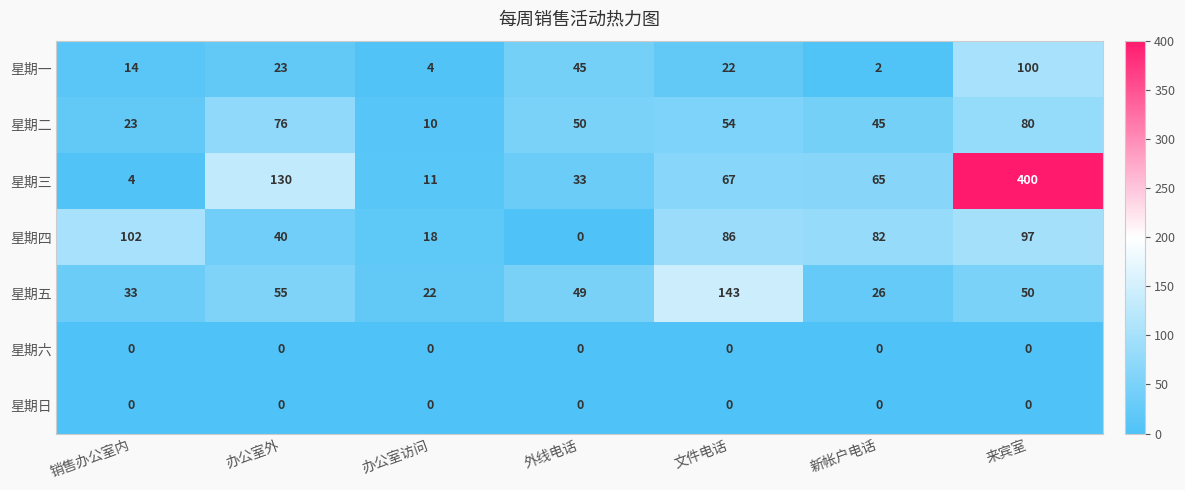

What is the sum of all 星期三 values?

710